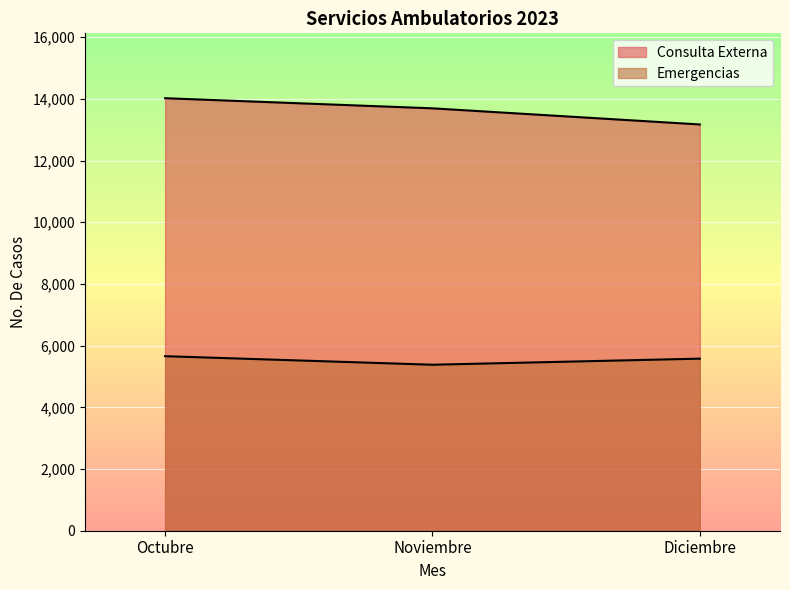

What is the value of the Emergencias point at the 2nd from the left?

5381